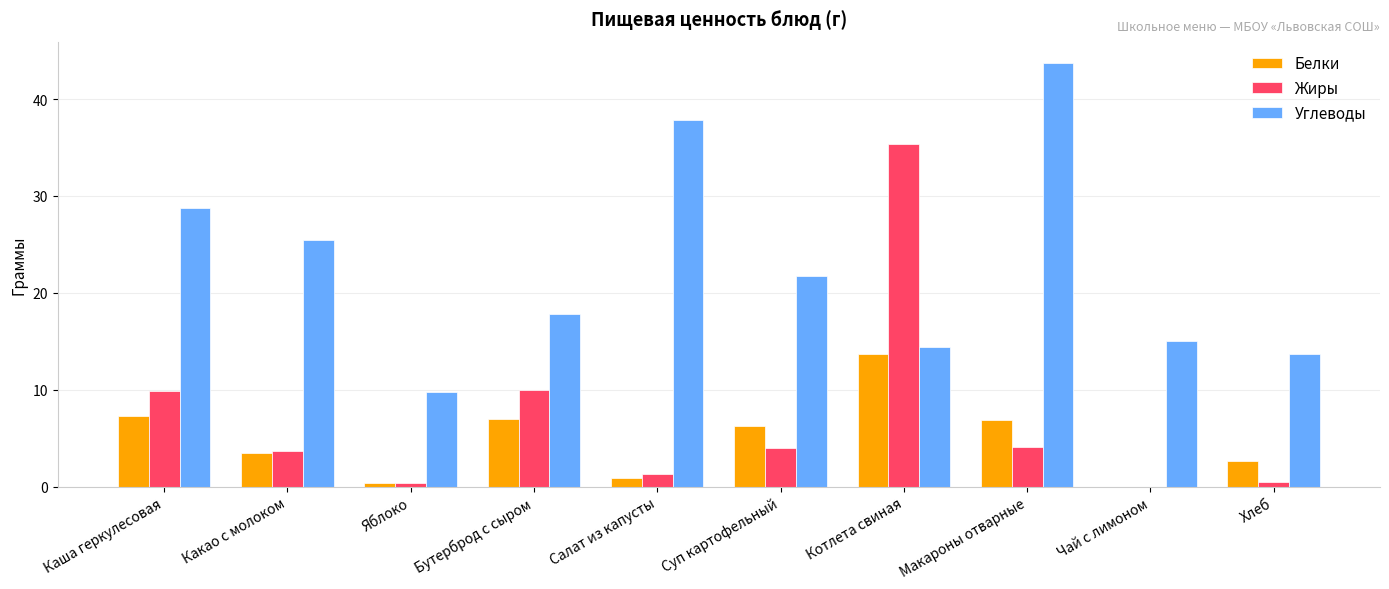

Is the value of Углеводы at Салат из капусты greater than the value of Белки at Макароны отварные?

Yes